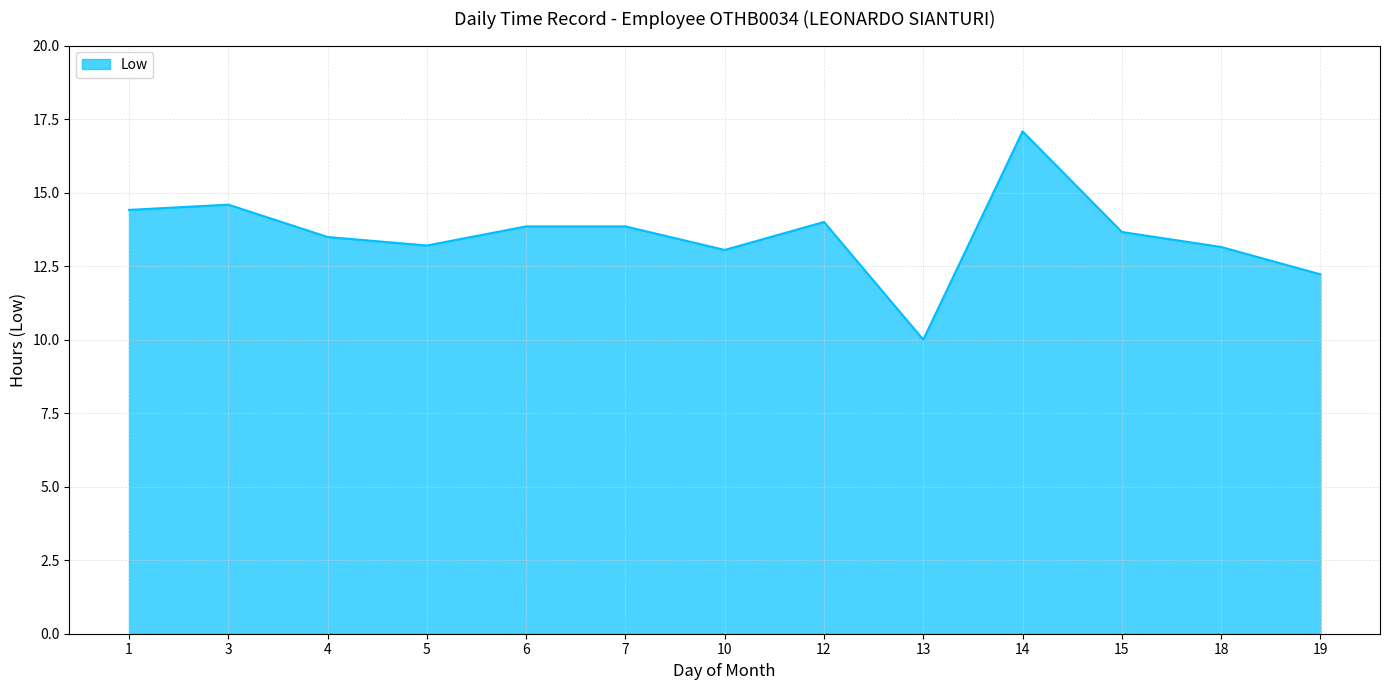

What is the difference between the maximum and minimum values?

7.1